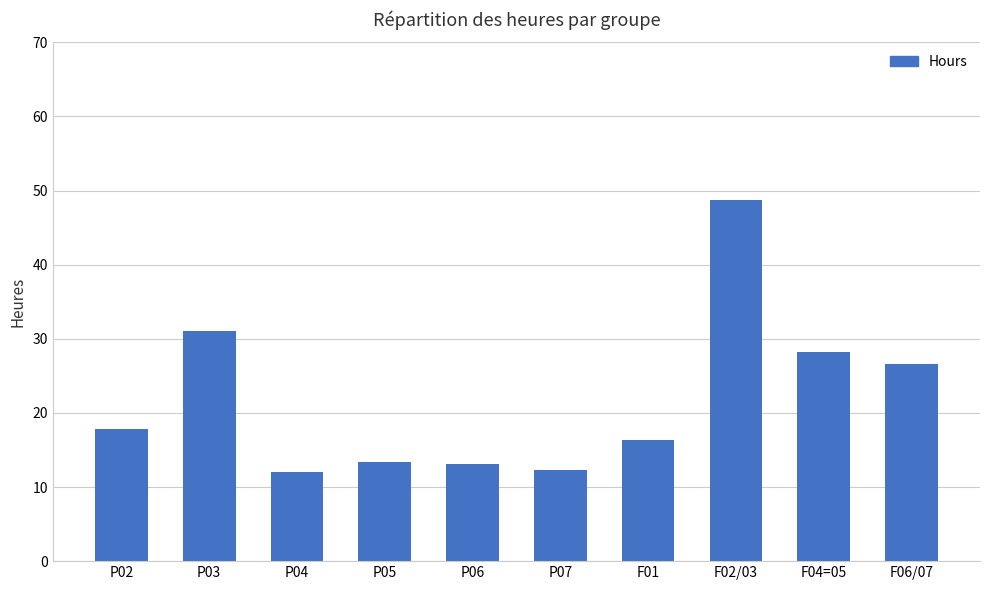

What is the greatest value displayed?

48.7